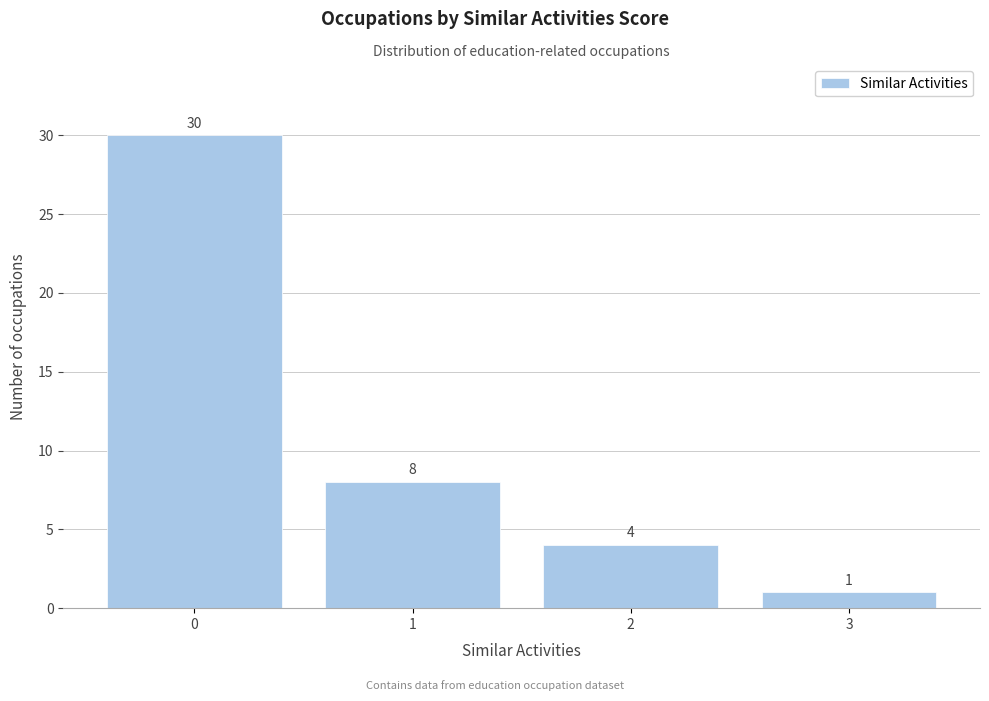

Reading left to right, what are all the values shown in this chart?

0=30	1=8	2=4	3=1